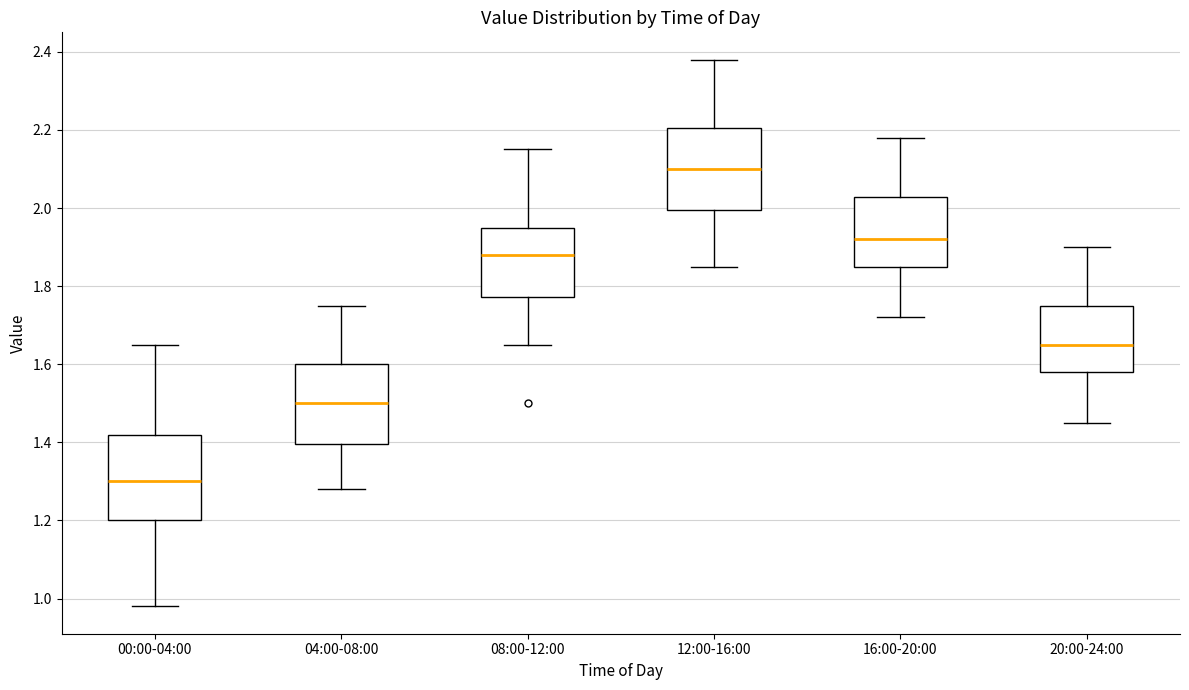

Which box's median line is the highest?

12:00-16:00